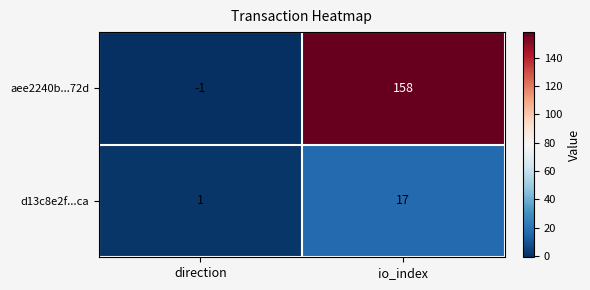

The value of aee2240b...72d at io_index is 158. True or false?

True